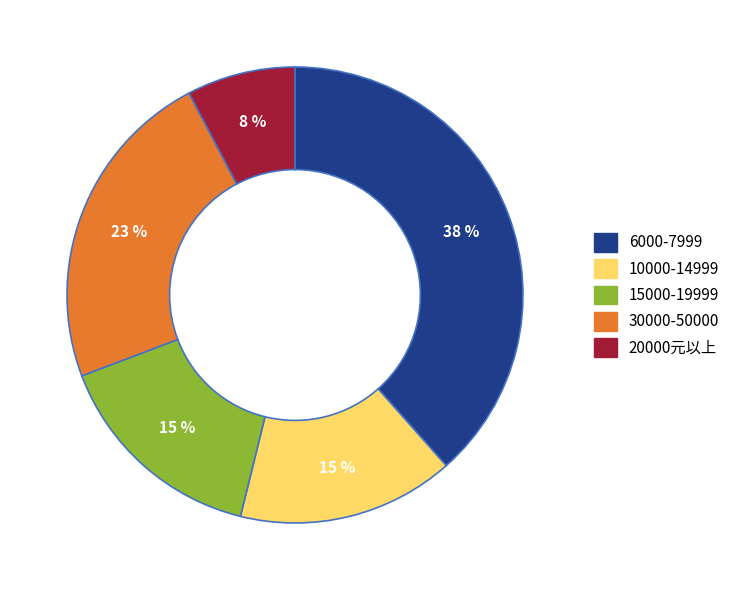

Approximately how many times larger is the value at 10000-14999 compared to 6000-7999?

0.4